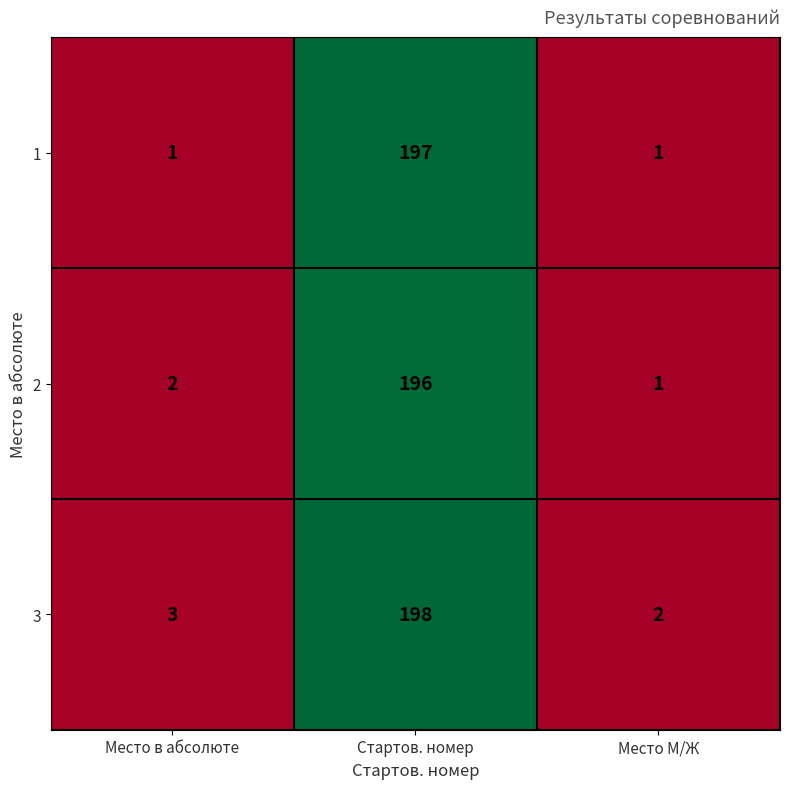

At how many categories does at least one series exceed 157?

1